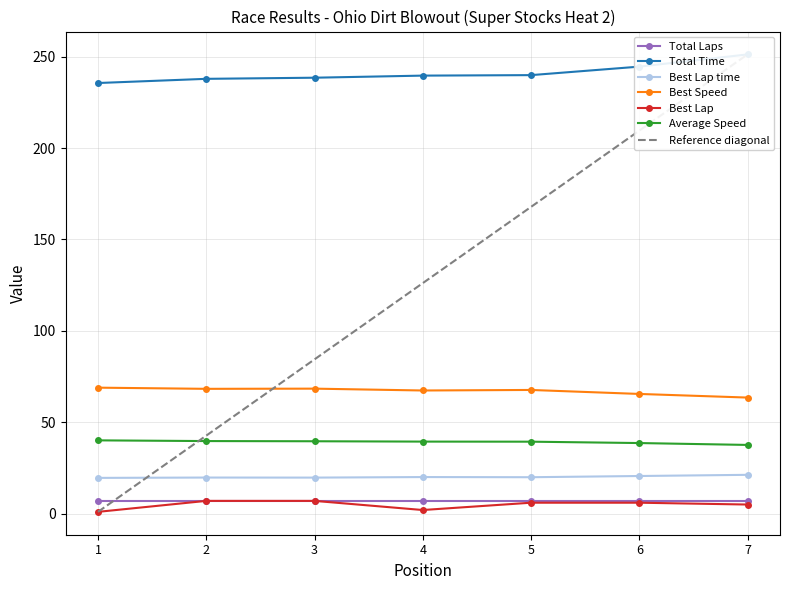

What is the lowest value of the Average Speed series?

37.6